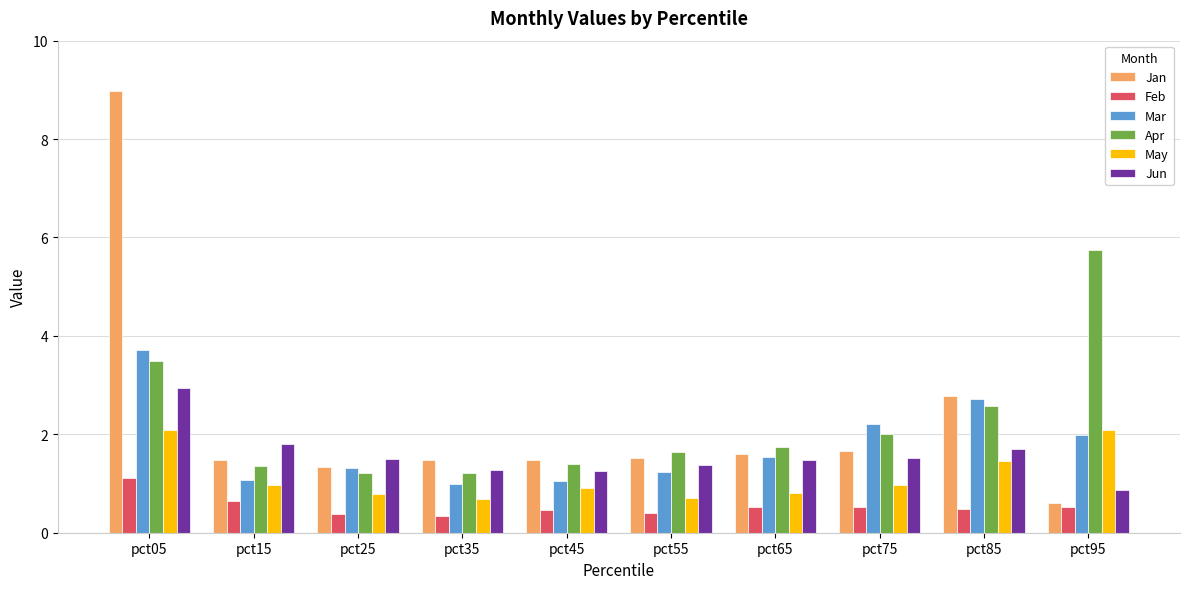

Between pct45 and pct95, which series saw the biggest shift?

Apr